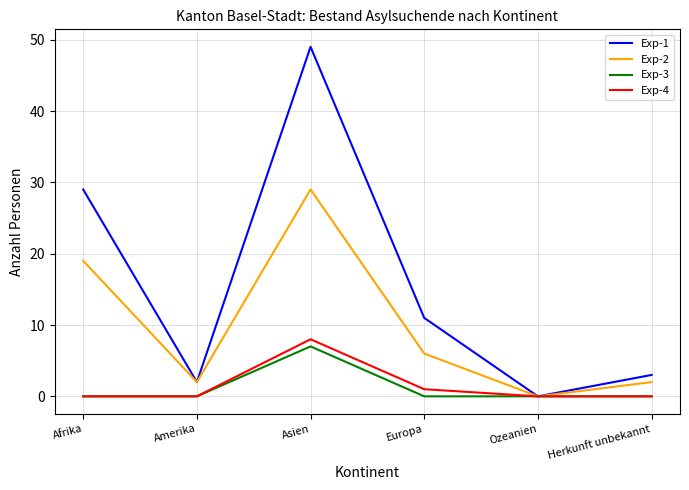

Count the number of data series in this chart.

4